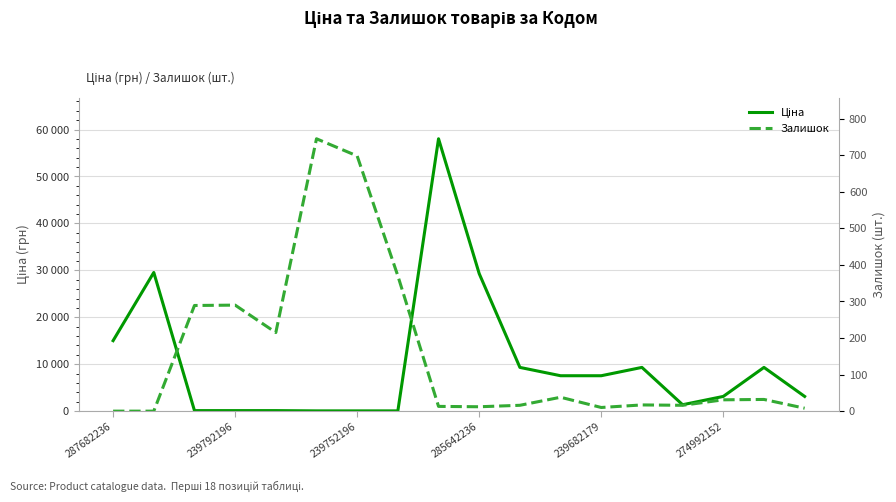

At which label does Ціна first exceed 7545?

287682236